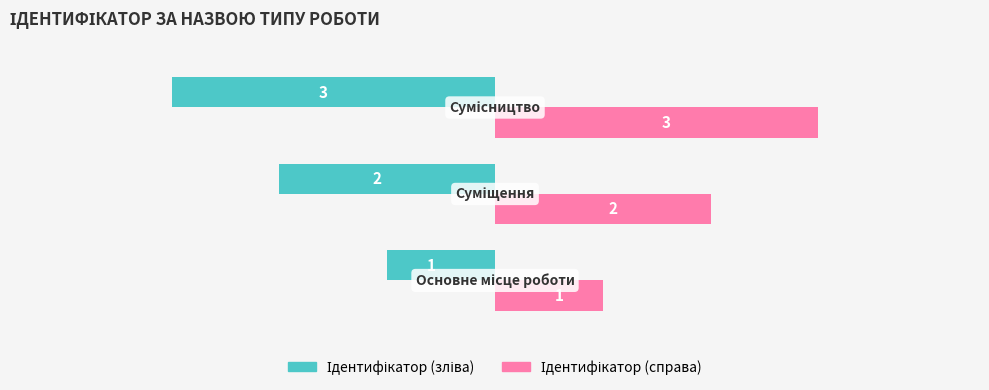

What is the greatest value displayed?

3